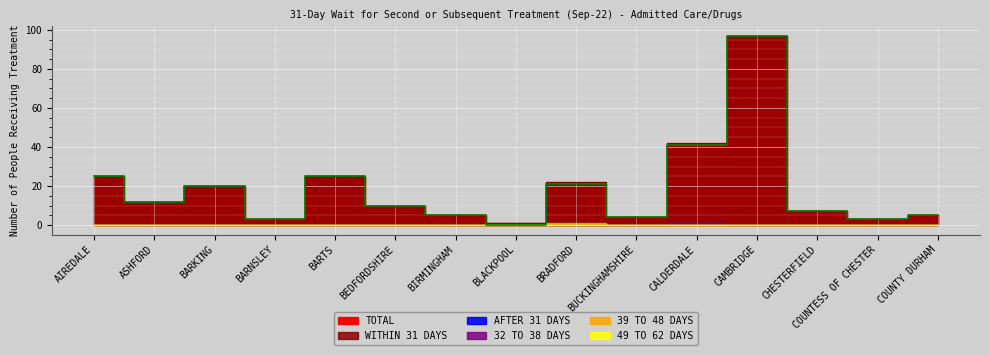

Rank the categories by 32 TO 38 DAYS value from highest to lowest.

CALDERDALE, AIREDALE, ASHFORD, BARKING, BARNSLEY, BARTS, BEDFORDSHIRE, BIRMINGHAM, BLACKPOOL, BRADFORD, BUCKINGHAMSHIRE, CAMBRIDGE, CHESTERFIELD, COUNTESS OF CHESTER, COUNTY DURHAM